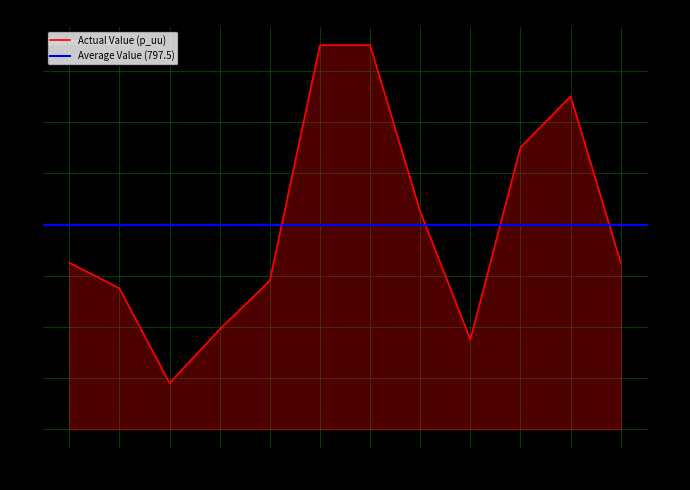

What is the difference between the maximum and minimum values?

1320